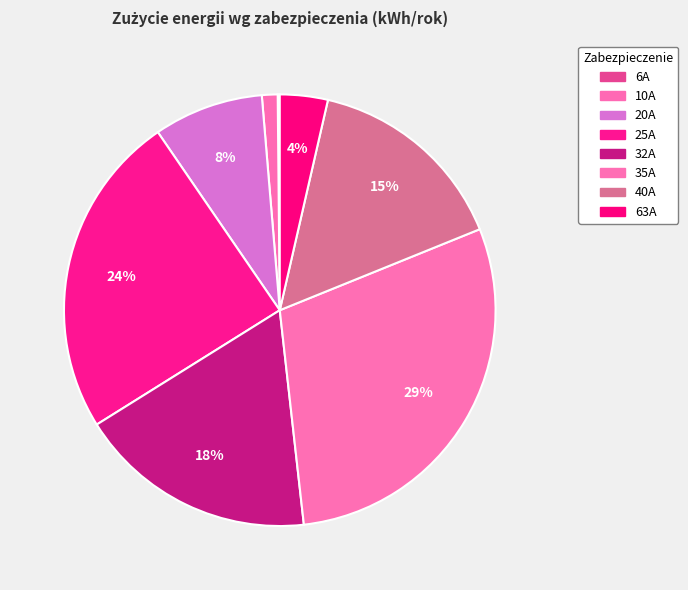

What is the largest slice in the pie chart?

35A